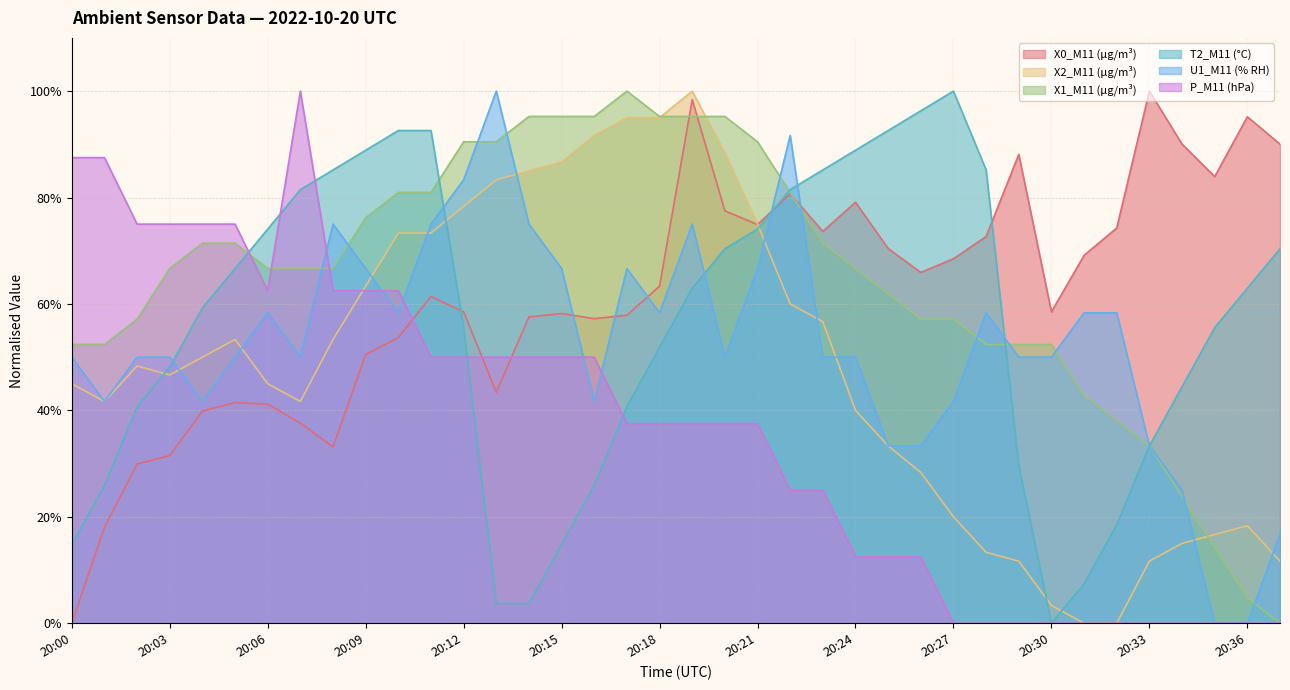

Reading right to left, list all the values displayed in this chart.

X0_M11 (μg/m³): 20:37=90.0	20:36=95.2	20:35=83.9	20:34=90.0	20:33=100.0	20:32=74.3	20:31=69.1	20:30=58.5	20:29=88.1	20:28=72.7	20:27=68.5	20:26=65.9	20:25=70.4	20:24=79.1	20:23=73.6	20:22=80.7	20:21=74.9	20:20=77.5	20:19=98.4	20:18=63.3	20:17=57.9	20:16=57.2	20:15=58.2	20:14=57.6	20:13=43.4	20:12=58.5	20:11=61.4	20:10=53.7	20:09=50.5	20:08=33.1	20:07=37.6	20:06=41.2	20:05=41.5	20:04=39.9	20:03=31.5	20:02=29.9	20:01=18.0	20:00=0.0
X2_M11 (μg/m³): 20:37=11.7	20:36=18.3	20:35=16.7	20:34=15.0	20:33=11.7	20:32=0.0	20:31=0.0	20:30=3.3	20:29=11.7	20:28=13.3	20:27=20.0	20:26=28.3	20:25=33.3	20:24=40.0	20:23=56.7	20:22=60.0	20:21=75.0	20:20=88.3	20:19=100.0	20:18=95.0	20:17=95.0	20:16=91.7	20:15=86.7	20:14=85.0	20:13=83.3	20:12=78.3	20:11=73.3	20:10=73.3	20:09=63.3	20:08=53.3	20:07=41.7	20:06=45.0	20:05=53.3	20:04=50.0	20:03=46.7	20:02=48.3	20:01=41.7	20:00=45.0
X1_M11 (μg/m³): 20:37=0.0	20:36=4.8	20:35=14.3	20:34=23.8	20:33=33.3	20:32=38.1	20:31=42.9	20:30=52.4	20:29=52.4	20:28=52.4	20:27=57.1	20:26=57.1	20:25=61.9	20:24=66.7	20:23=71.4	20:22=81.0	20:21=90.5	20:20=95.2	20:19=95.2	20:18=95.2	20:17=100.0	20:16=95.2	20:15=95.2	20:14=95.2	20:13=90.5	20:12=90.5	20:11=81.0	20:10=81.0	20:09=76.2	20:08=66.7	20:07=66.7	20:06=66.7	20:05=71.4	20:04=71.4	20:03=66.7	20:02=57.1	20:01=52.4	20:00=52.4
T2_M11 (°C): 20:37=70.4	20:36=63.0	20:35=55.6	20:34=44.4	20:33=33.3	20:32=18.5	20:31=7.4	20:30=0.0	20:29=29.6	20:28=85.2	20:27=100.0	20:26=96.3	20:25=92.6	20:24=88.9	20:23=85.2	20:22=81.5	20:21=74.1	20:20=70.4	20:19=63.0	20:18=51.9	20:17=40.7	20:16=25.9	20:15=14.8	20:14=3.7	20:13=3.7	20:12=55.6	20:11=92.6	20:10=92.6	20:09=88.9	20:08=85.2	20:07=81.5	20:06=74.1	20:05=66.7	20:04=59.3	20:03=48.1	20:02=40.7	20:01=25.9	20:00=14.8
U1_M11 (% RH): 20:37=16.7	20:36=0.0	20:35=0.0	20:34=25.0	20:33=33.3	20:32=58.3	20:31=58.3	20:30=50.0	20:29=50.0	20:28=58.3	20:27=41.7	20:26=33.3	20:25=33.3	20:24=50.0	20:23=50.0	20:22=91.7	20:21=66.7	20:20=50.0	20:19=75.0	20:18=58.3	20:17=66.7	20:16=41.7	20:15=66.7	20:14=75.0	20:13=100.0	20:12=83.3	20:11=75.0	20:10=58.3	20:09=66.7	20:08=75.0	20:07=50.0	20:06=58.3	20:05=50.0	20:04=41.7	20:03=50.0	20:02=50.0	20:01=41.7	20:00=50.0
P_M11 (hPa): 20:37=0.0	20:36=0.0	20:35=0.0	20:34=0.0	20:33=0.0	20:32=0.0	20:31=0.0	20:30=0.0	20:29=0.0	20:28=0.0	20:27=0.0	20:26=12.5	20:25=12.5	20:24=12.5	20:23=25.0	20:22=25.0	20:21=37.5	20:20=37.5	20:19=37.5	20:18=37.5	20:17=37.5	20:16=50.0	20:15=50.0	20:14=50.0	20:13=50.0	20:12=50.0	20:11=50.0	20:10=62.5	20:09=62.5	20:08=62.5	20:07=100.0	20:06=62.5	20:05=75.0	20:04=75.0	20:03=75.0	20:02=75.0	20:01=87.5	20:00=87.5